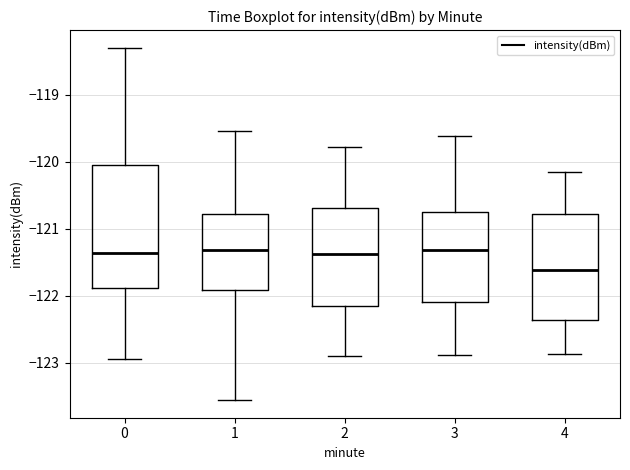

Where does the median line of the box at x = 0 sit on the y-axis? The values are not printed on the chart, so give them approximately, as read against the axis.

-121.4